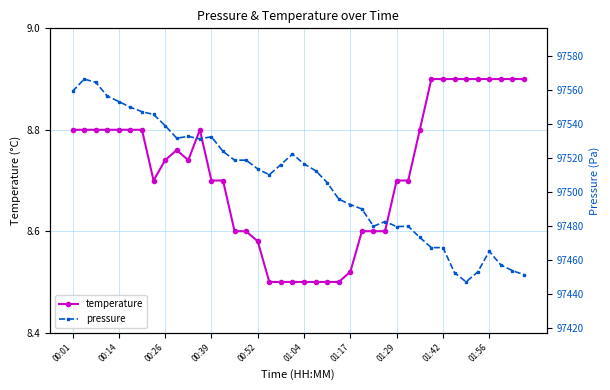

Count the temperature values in the range 8 to 9.

40